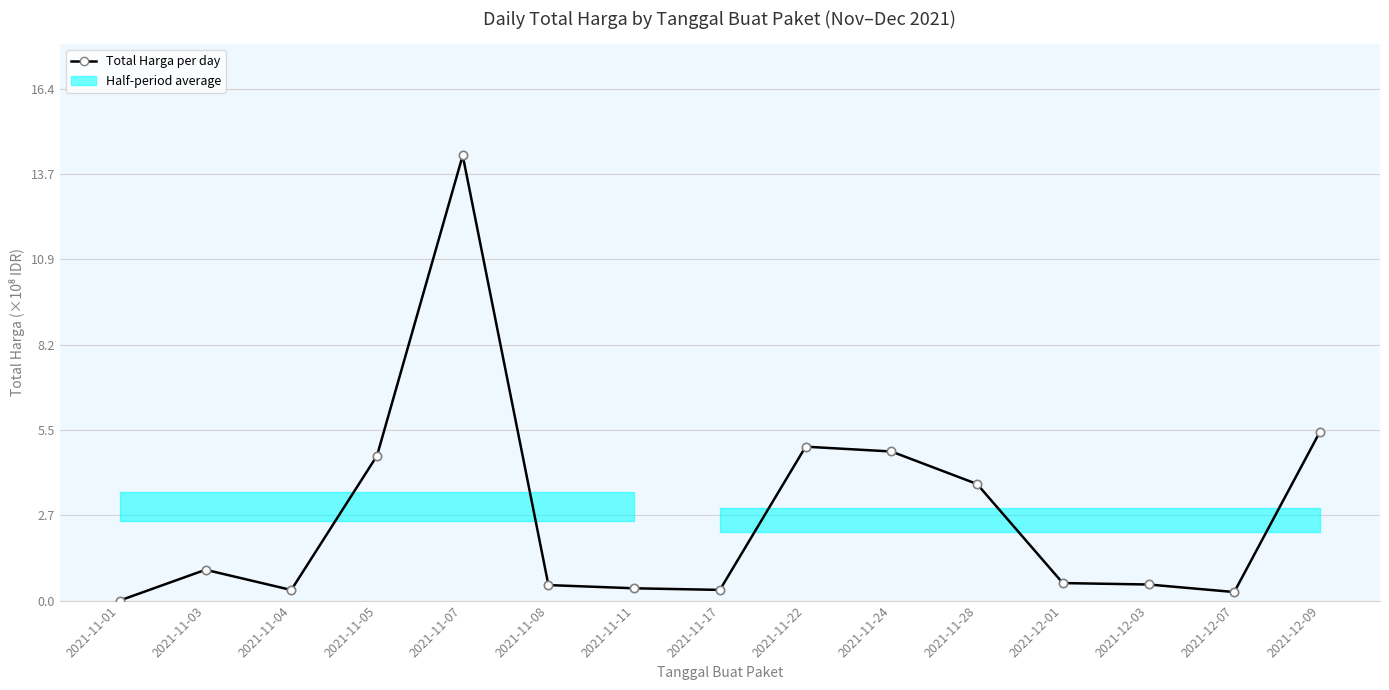

Does the chart have visible grid lines?

Yes